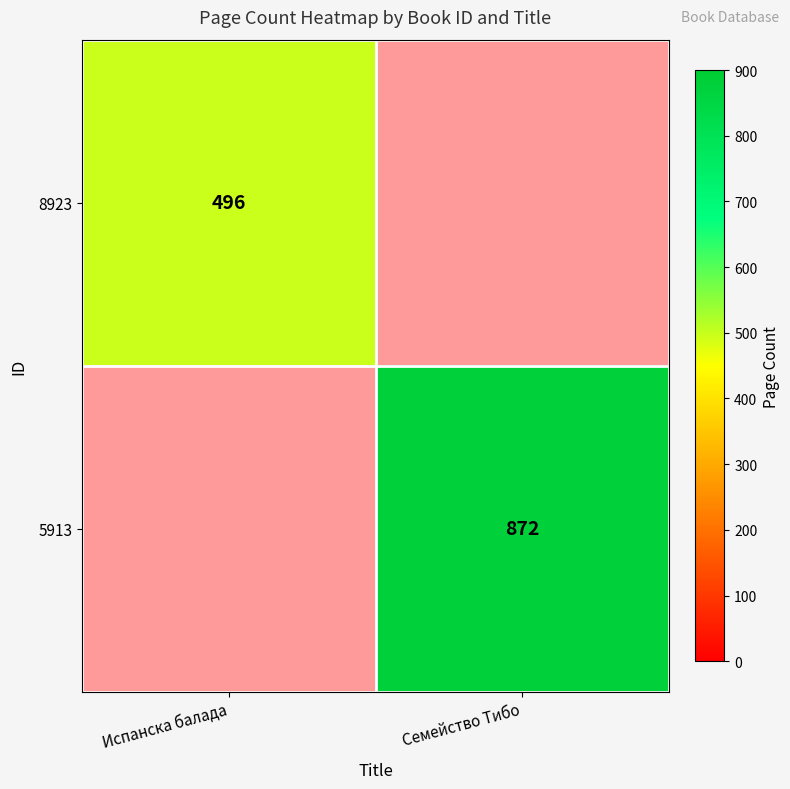

Which label corresponds to the largest value in the chart?

Семейство Тибо